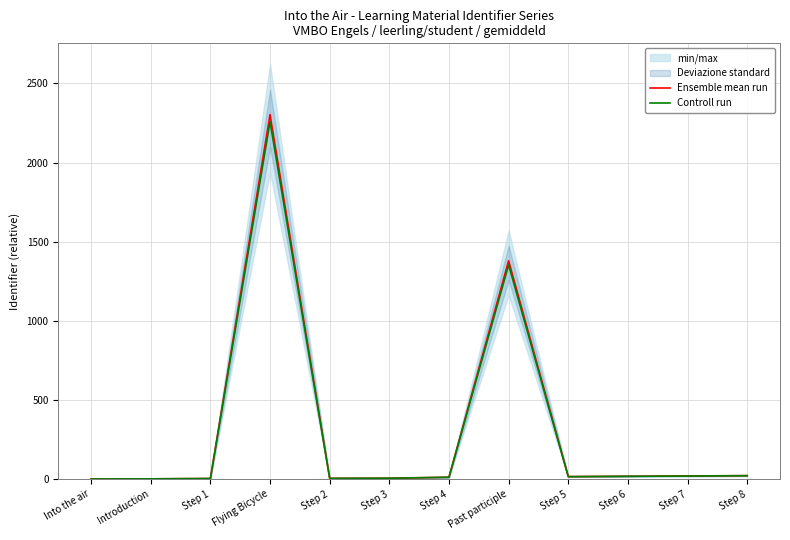

What position from the right is Into the air?

12